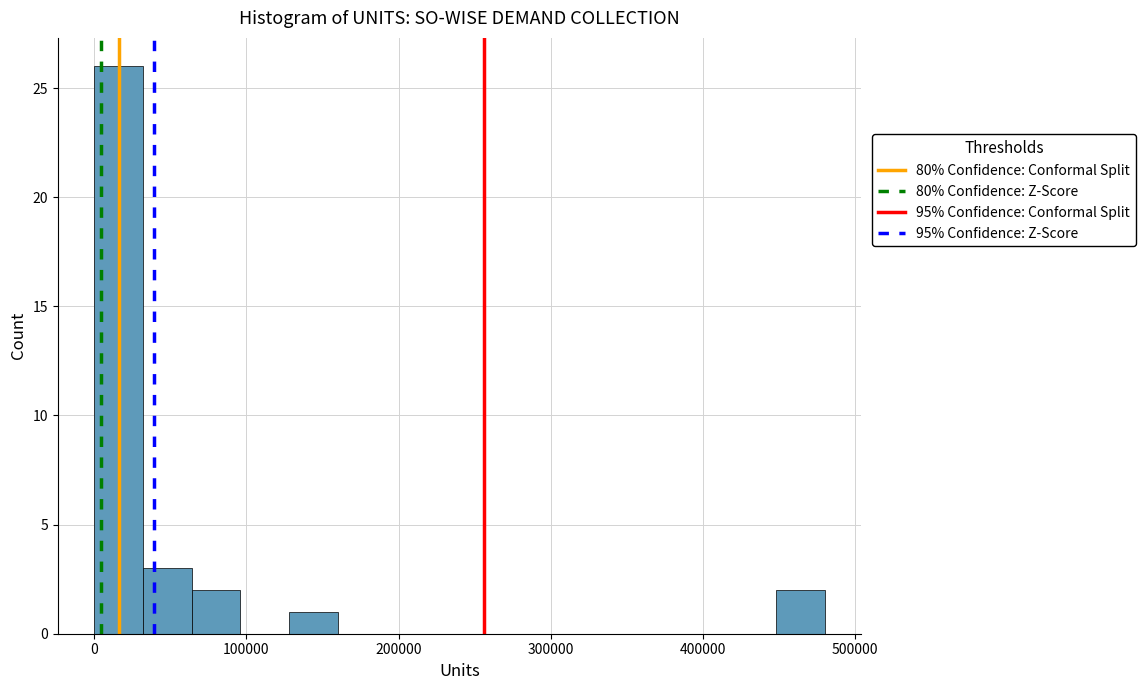

Read against the x-axis, roughly where is the centre of the tallest bar?

20000